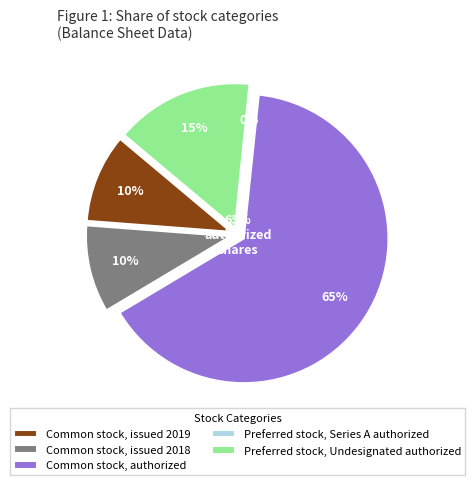

What is the change in value from Common stock, issued 2018 to Preferred stock, Series A authorized?

-37528000